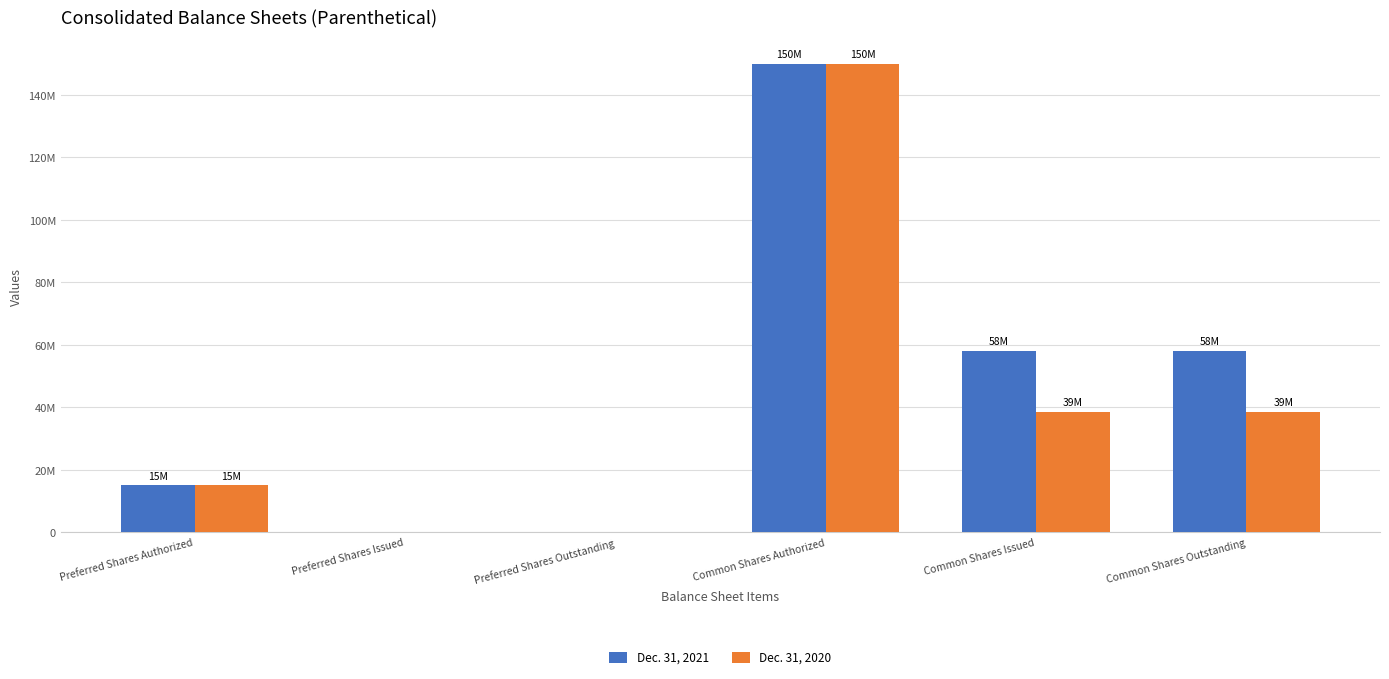

Reading left to right, transcribe all the data shown in this chart.

Dec. 31, 2021: Preferred Shares Authorized=15000000	Preferred Shares Issued=0	Preferred Shares Outstanding=0	Common Shares Authorized=150000000	Common Shares Issued=58081215	Common Shares Outstanding=58081215
Dec. 31, 2020: Preferred Shares Authorized=15000000	Preferred Shares Issued=0	Preferred Shares Outstanding=0	Common Shares Authorized=150000000	Common Shares Issued=38667491	Common Shares Outstanding=38667491